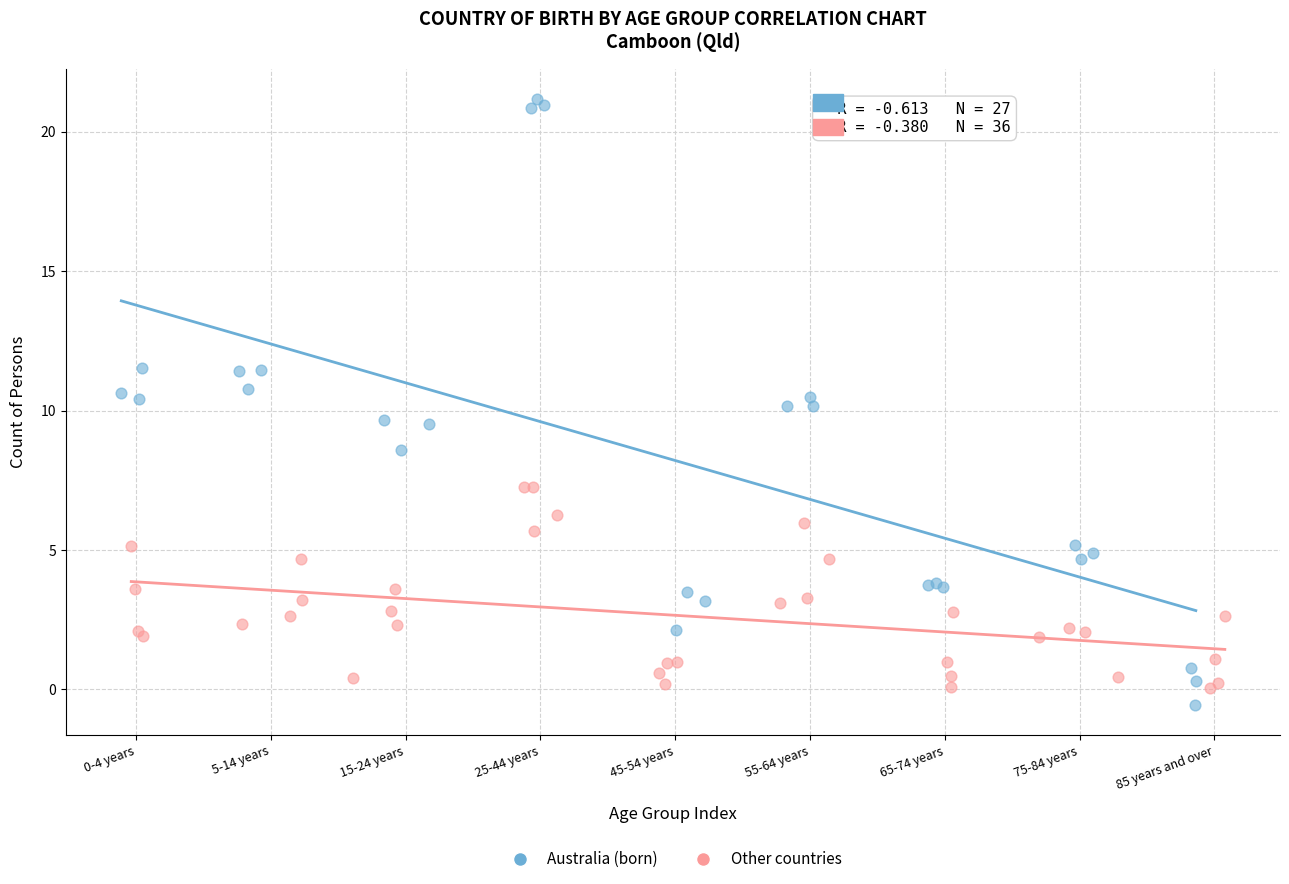

What are all the series names shown in the legend?

Australia (born), Other countries